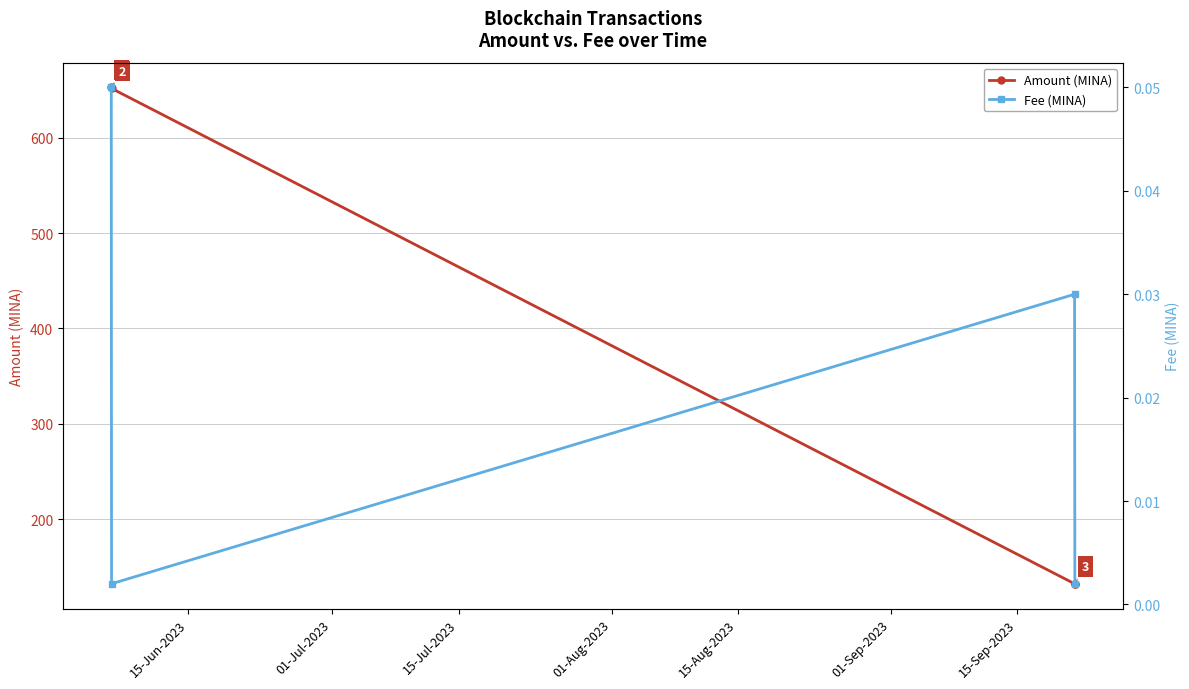

How many values in the Amount (MINA) series are below 651?

2